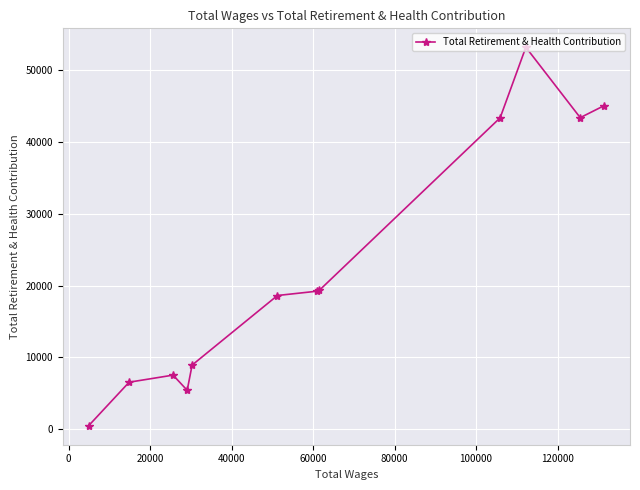

What is the maximum value shown in the chart?

53202